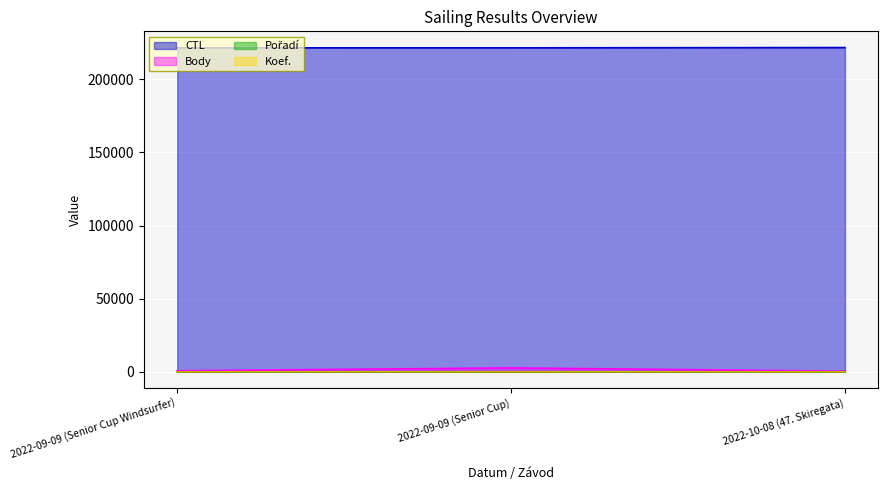

Which category has the lowest value across all series?

2022-09-09 (Senior Cup Windsurfer)